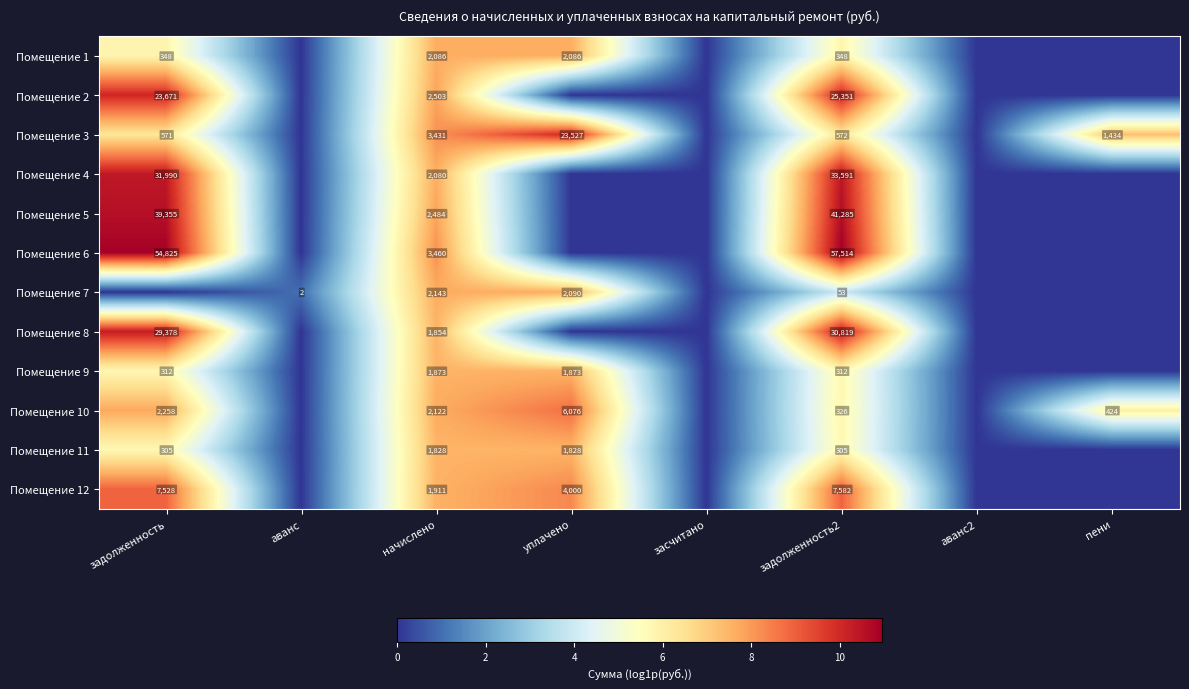

Is it true that Помещение 4 equals 33591 at задолженность2?

True